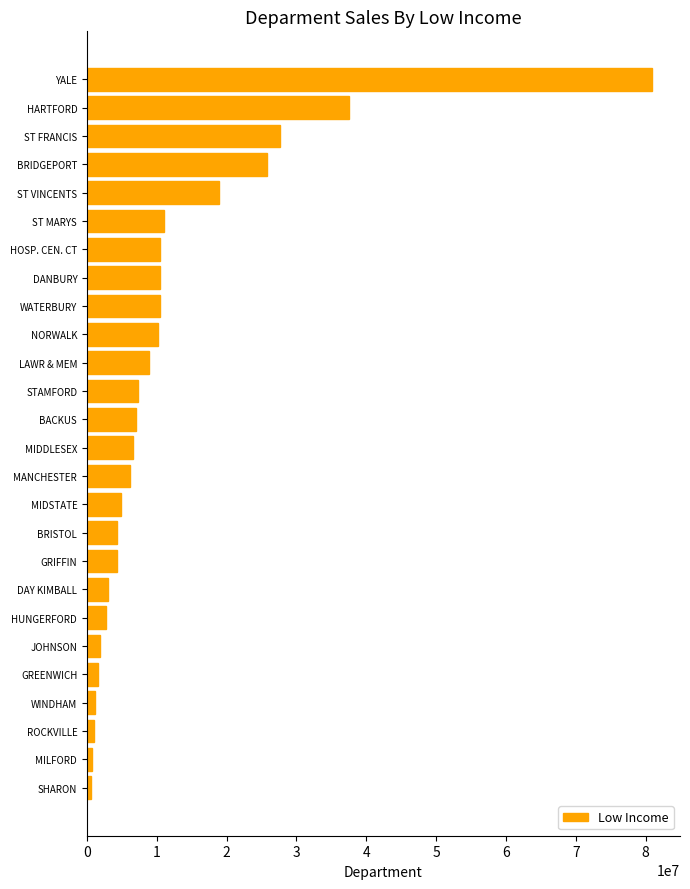

What is the difference between the values at HOSP. CEN. CT and YALE?

70375775